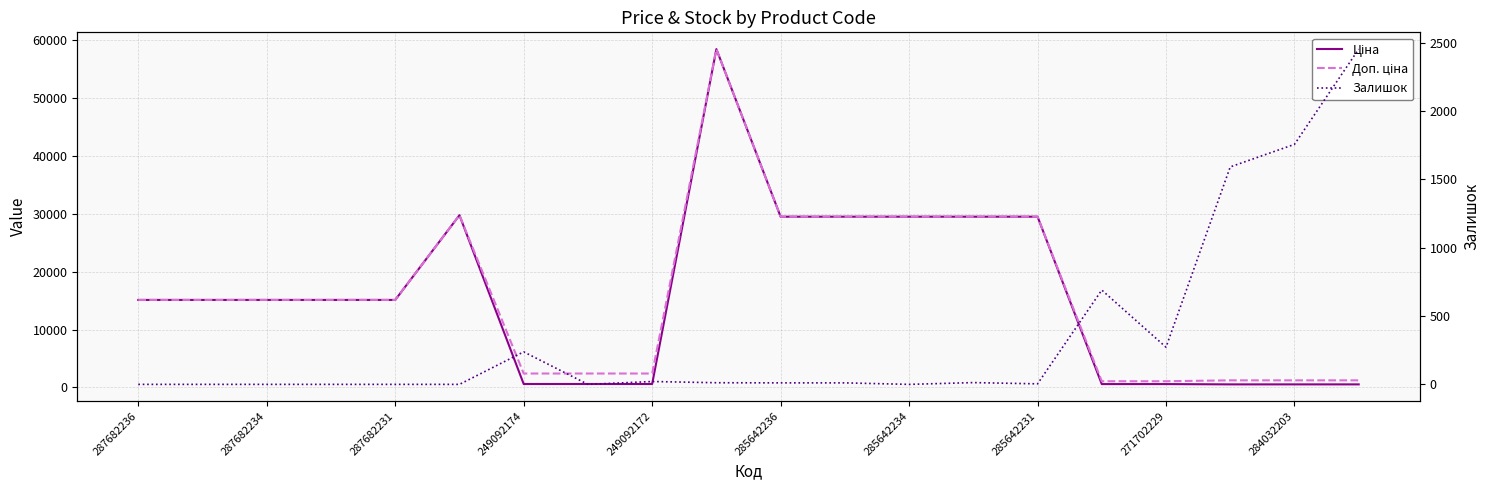

Reading left to right, transcribe all the data shown in this chart.

Ціна: 15120.0	15120.0	15120.0	15120.0	15120.0	29747.2	603.7	603.7	603.7	58426.5	29491.5	29491.5	29491.5	29491.5	29491.5	589.9	589.9	539.0	539.0	539.0
Доп. ціна: 15120.0	15120.0	15120.0	15120.0	15120.0	29747.2	2414.8	2414.8	2414.8	58426.5	29491.5	29491.5	29491.5	29491.5	29491.5	1081.7	1081.7	1235.4	1235.4	1235.4
Залишок: 0.0	0.0	0.0	0.0	0.0	0.0	238.0	0.0	21.0	12.0	11.0	11.0	0.0	13.0	4.0	690.0	272.0	1591.0	1756.0	2453.0